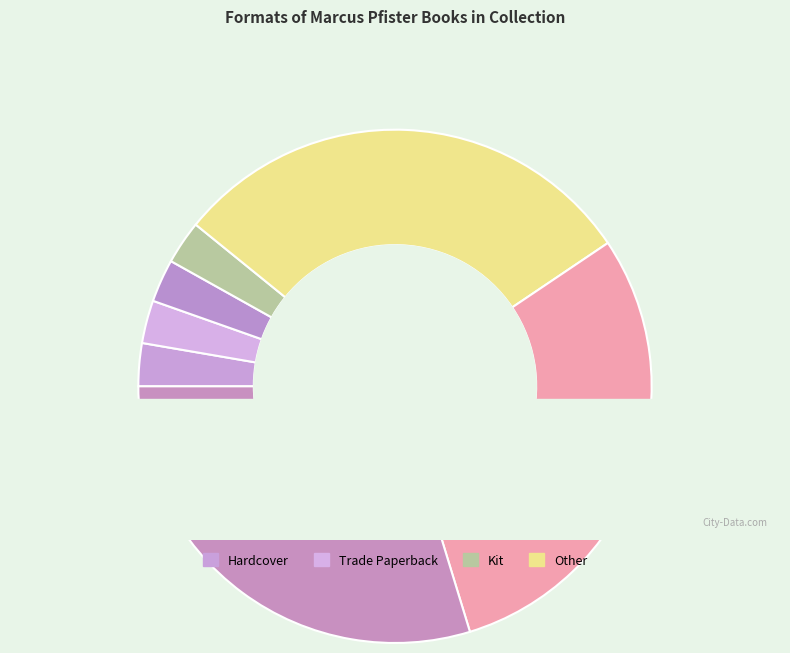

Do Trade Paperback (El Pez Arco Iris) and Hardcover (Milo and the Magical Stones) together represent more than half of the pie?

Yes